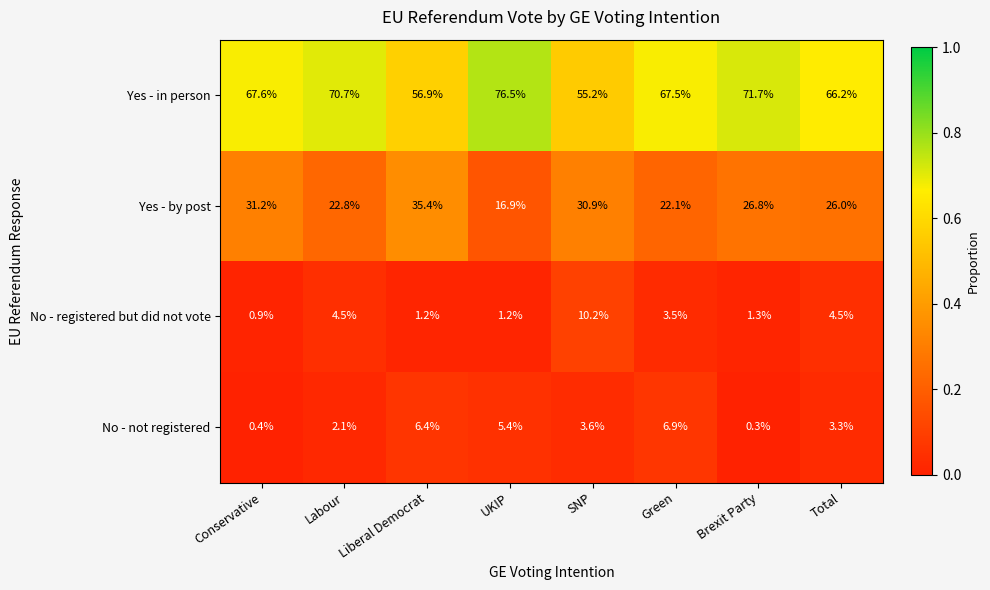

What is the minimum value shown in the chart?

0.3